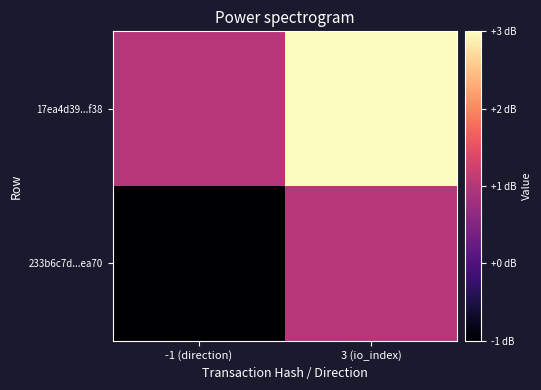

Which series has the largest total across all categories?

17ea4d39...f38